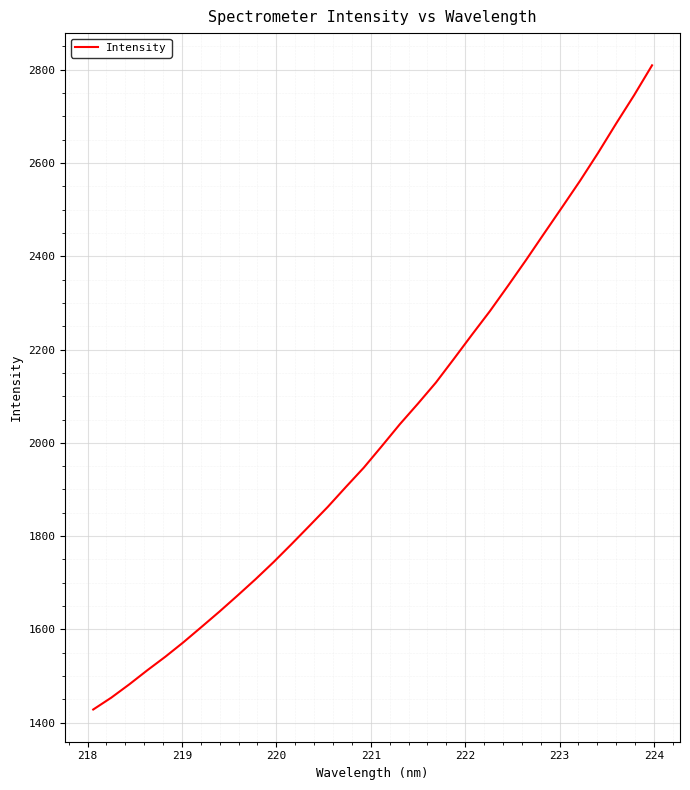

What is the difference between the maximum and minimum values?

1381.4